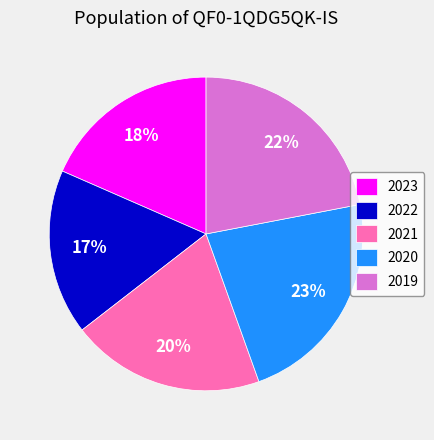

Is 2019 the majority of the pie?

No